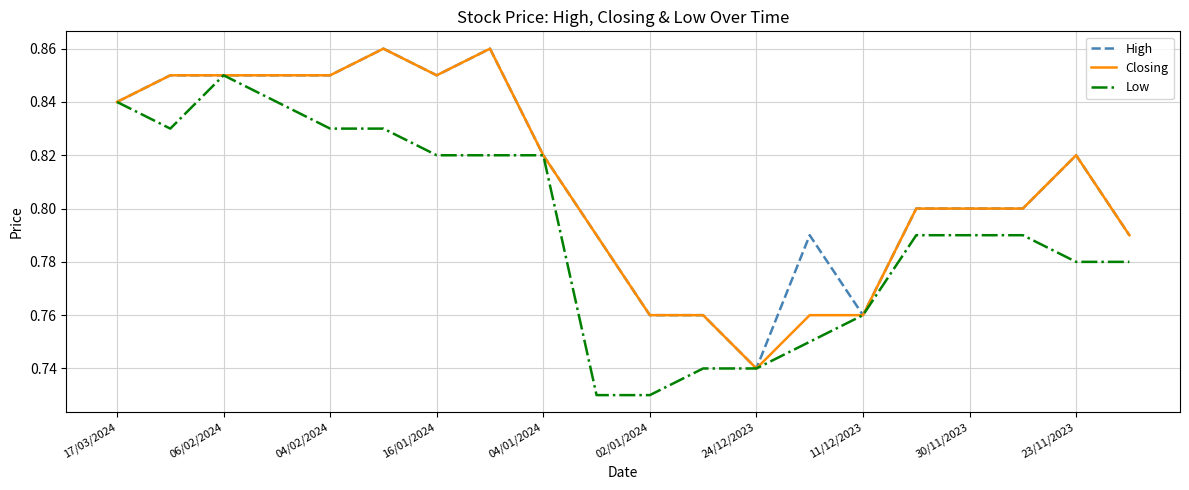

Where is Closing nearest to the value 0?

24/12/2023